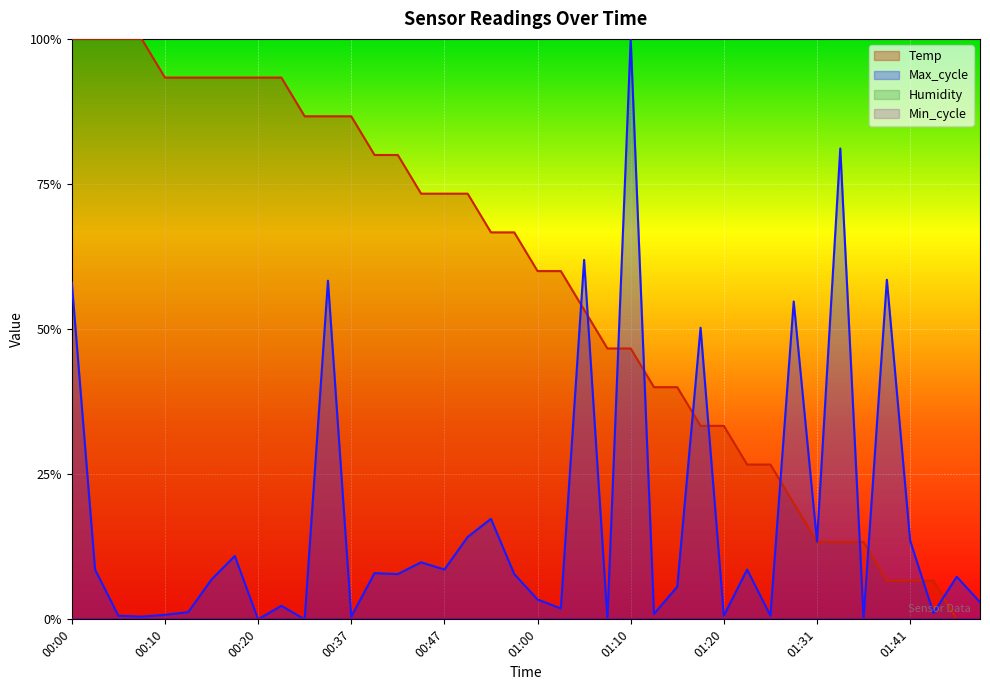

Count the number of categories in the chart.

40